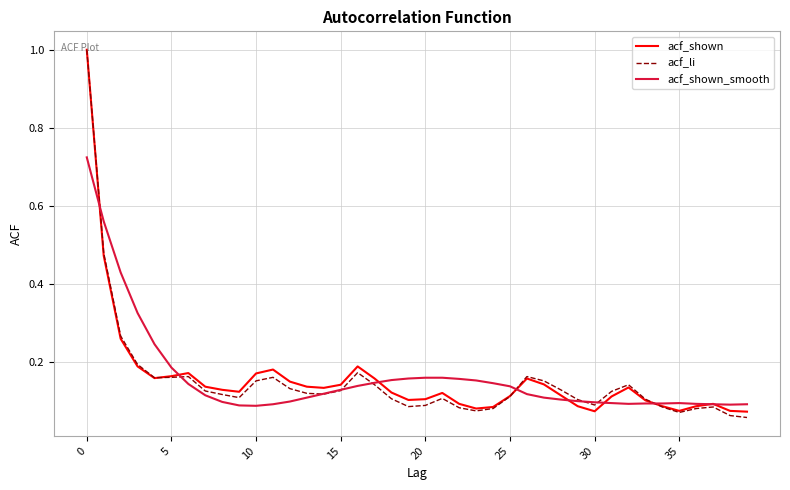

True or false: acf_shown_smooth and acf_li intersect in this chart.

True